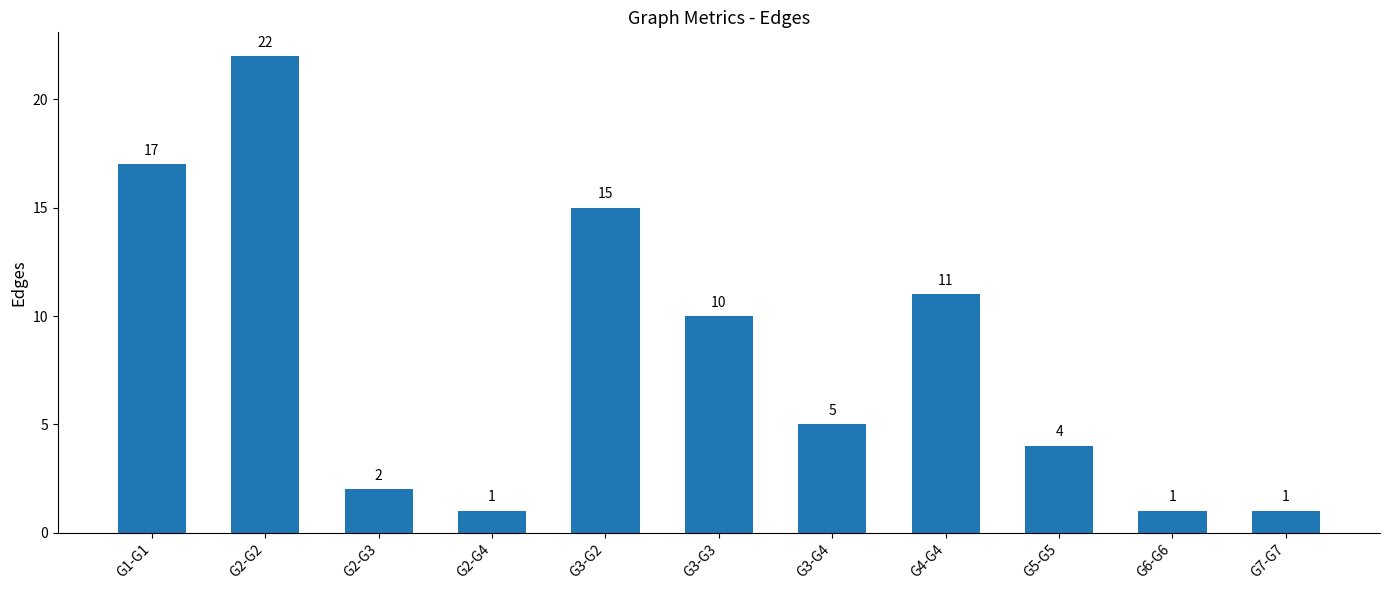

Between G2-G4 and G2-G2, which is larger?

G2-G2